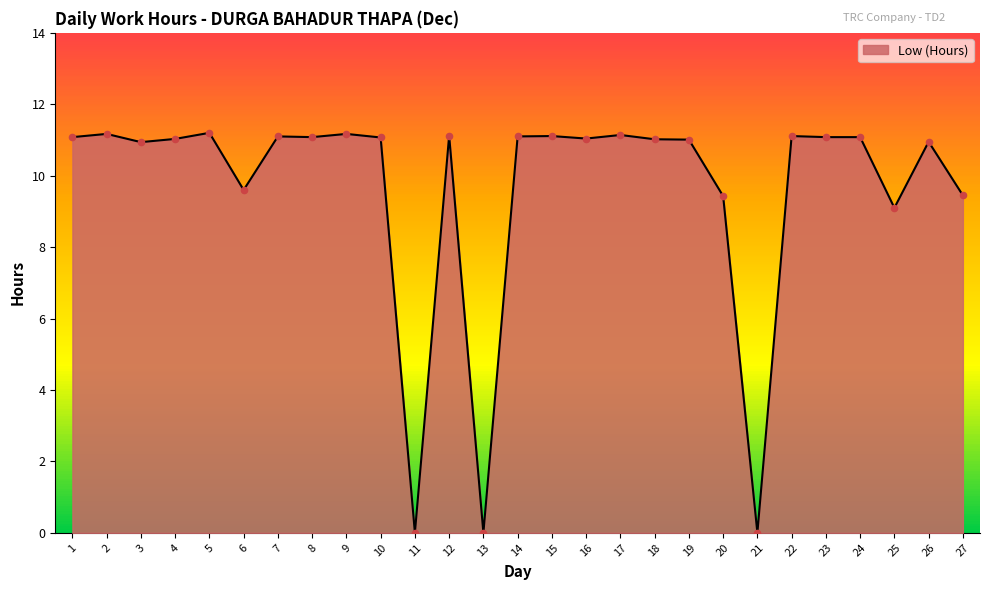

What is the change in value from 8 to 11?

-11.1